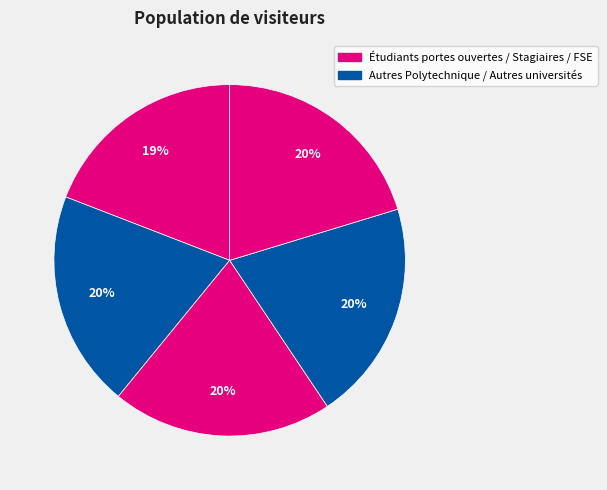

How many segments does this pie chart have?

5